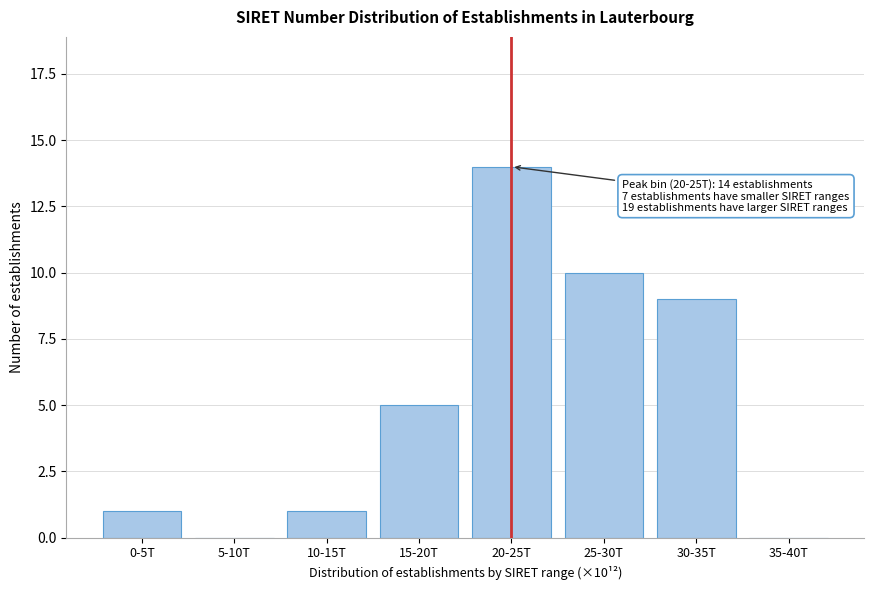

Reading left to right, extract all data points from this chart.

0-5T=1	5-10T=0	10-15T=1	15-20T=5	20-25T=14	25-30T=10	30-35T=9	35-40T=0